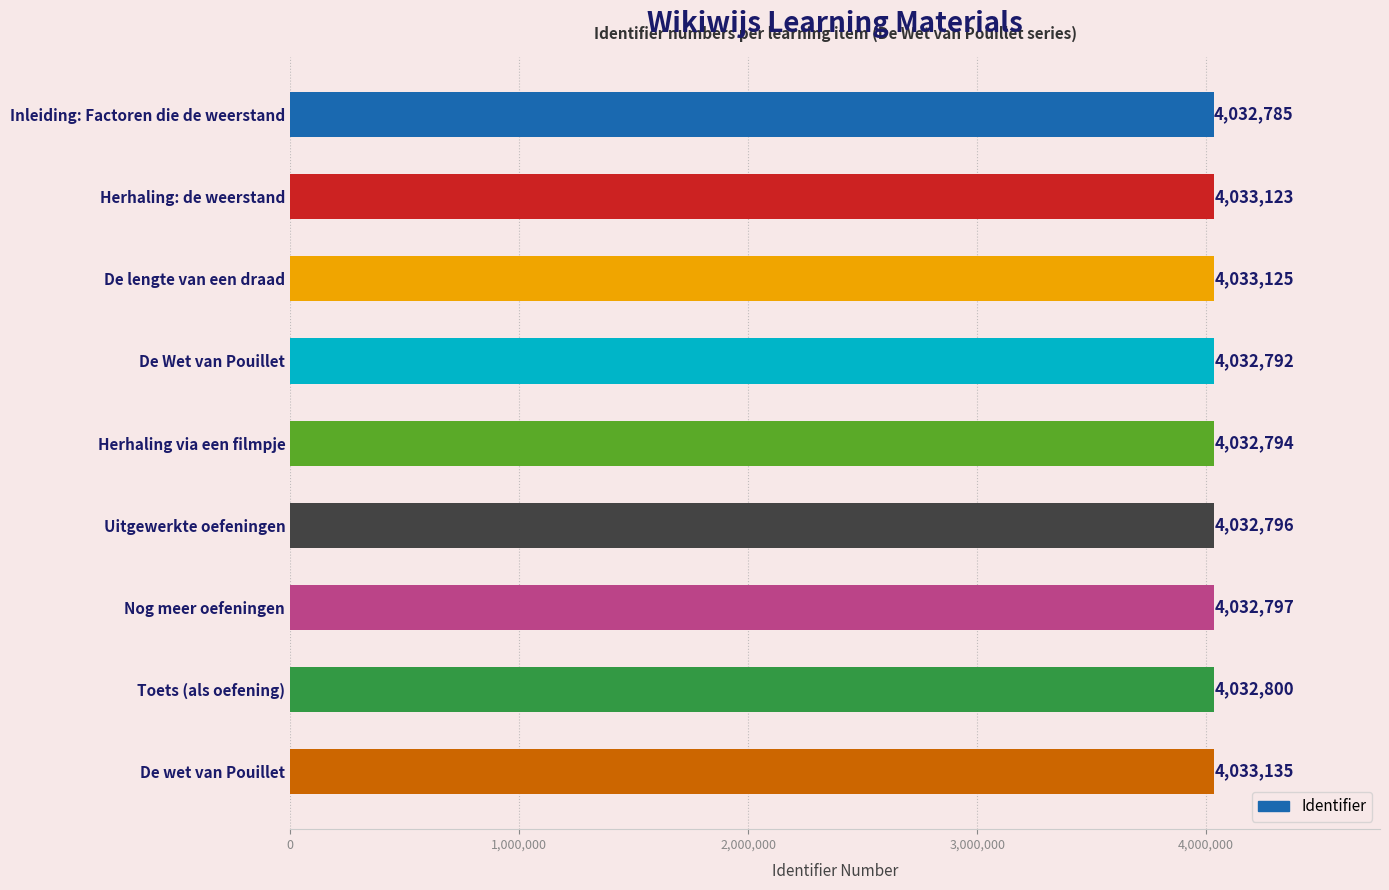

Reading left to right, transcribe all the data shown in this chart.

4032785	4033123	4033125	4032792	4032794	4032796	4032797	4032800	4033135